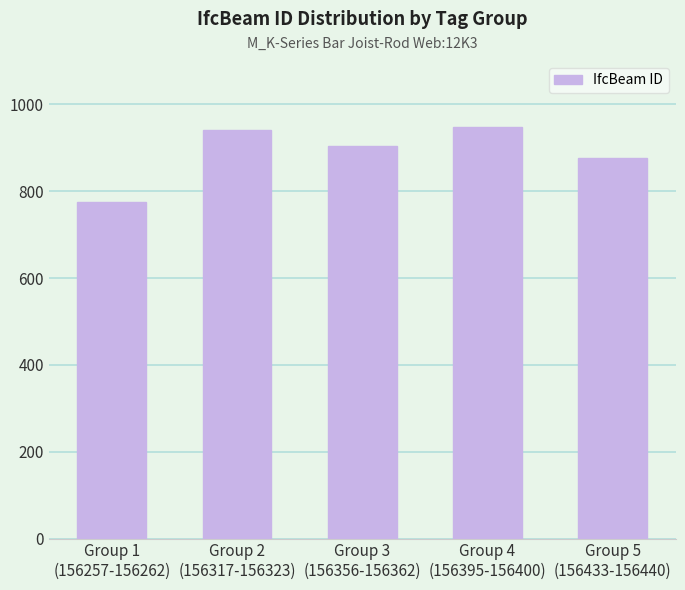

What is the maximum value shown in the chart?

947